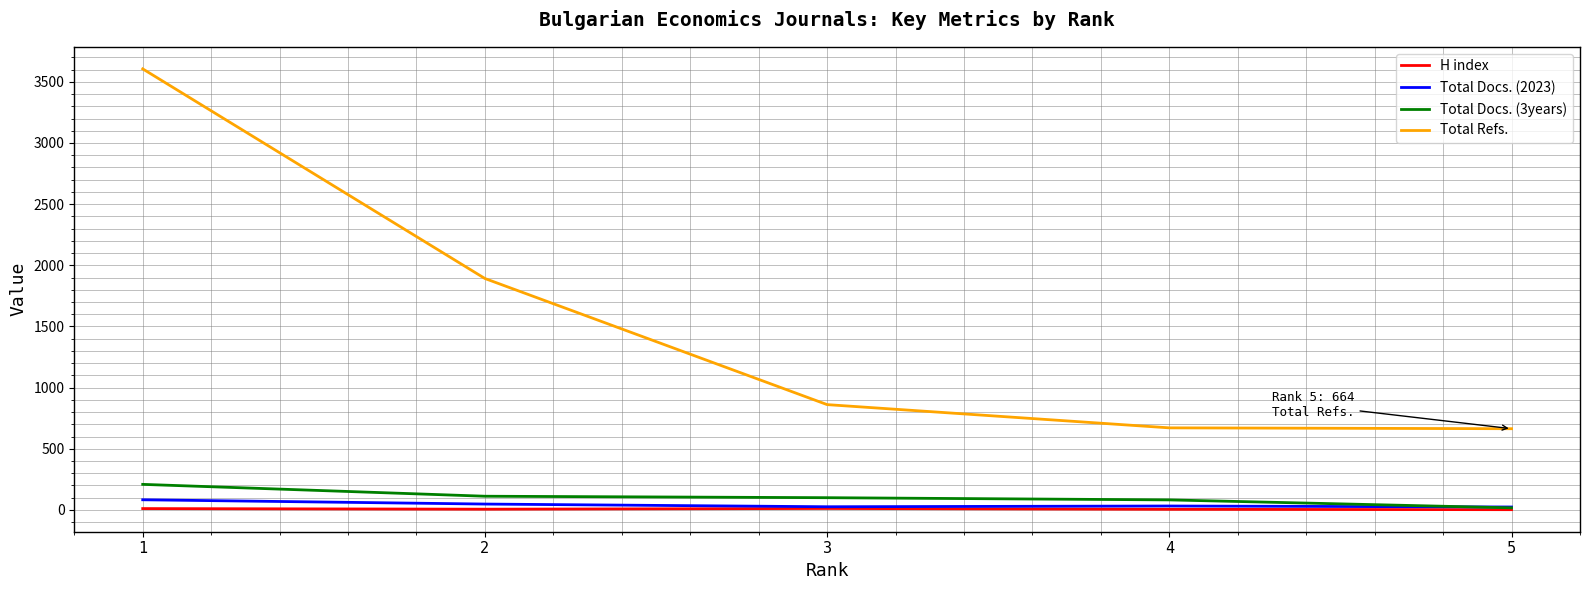

Does the chart display data point markers on the line(s)?

No